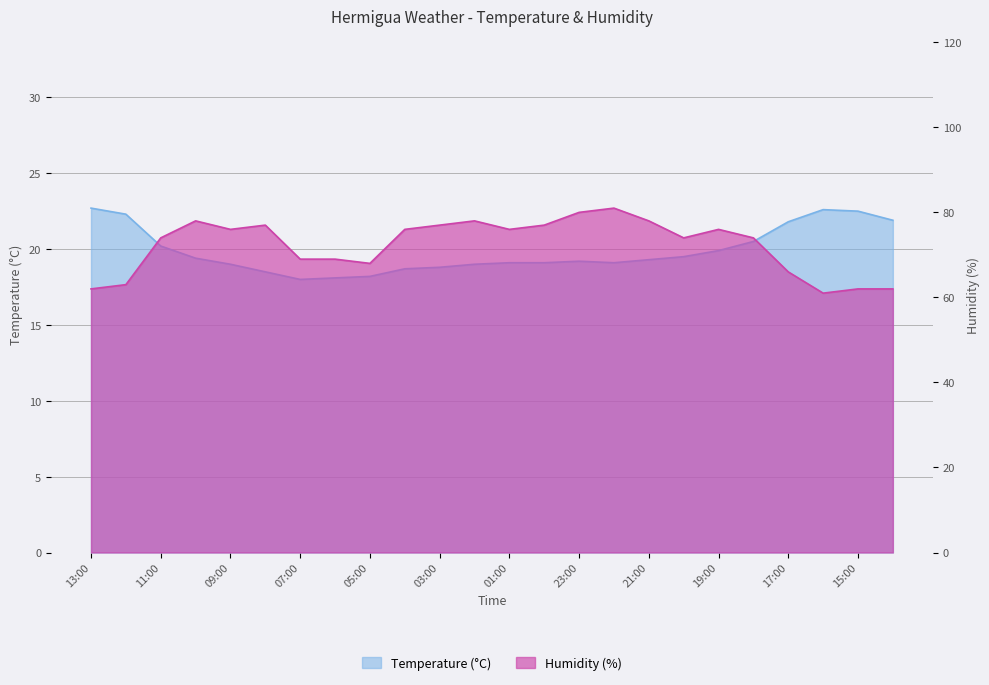

At which label is Humidity (%) closest to 71?

07:00